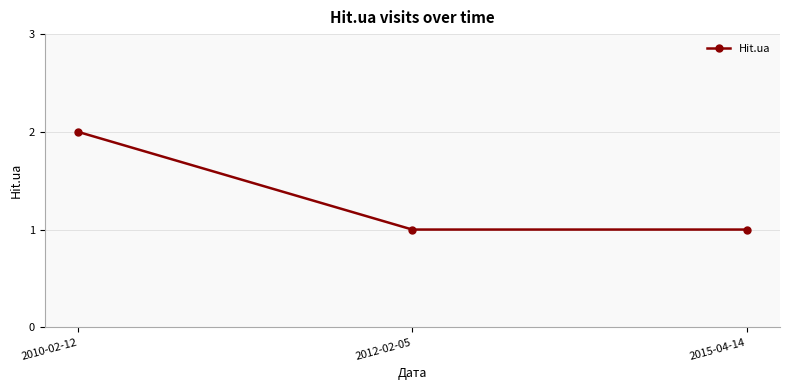

What is the greatest value displayed?

2